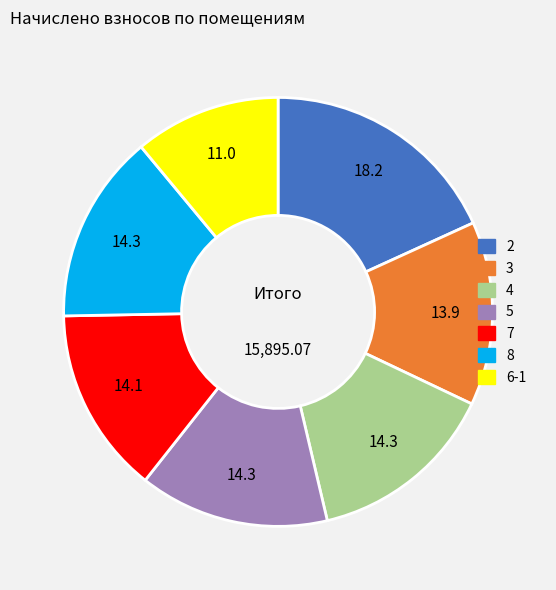

Which has a higher value, 7 or 6-1?

7